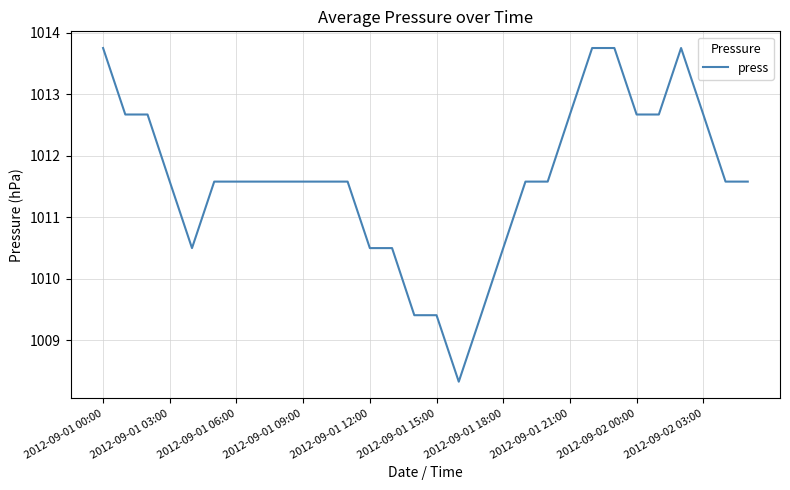

What is the greatest value displayed?

1013.8